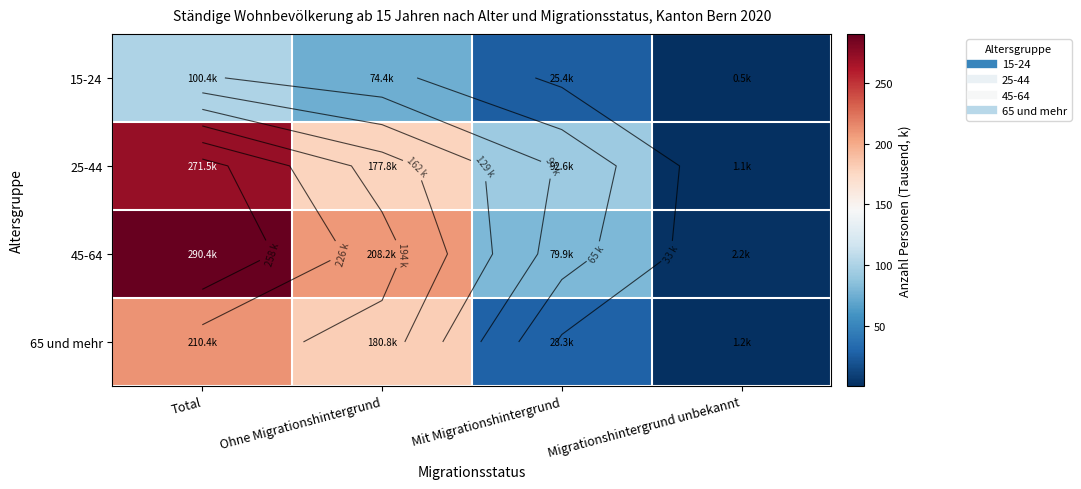

The value of 15-24 at Mit Migrationshintergrund is 25.4. True or false?

True